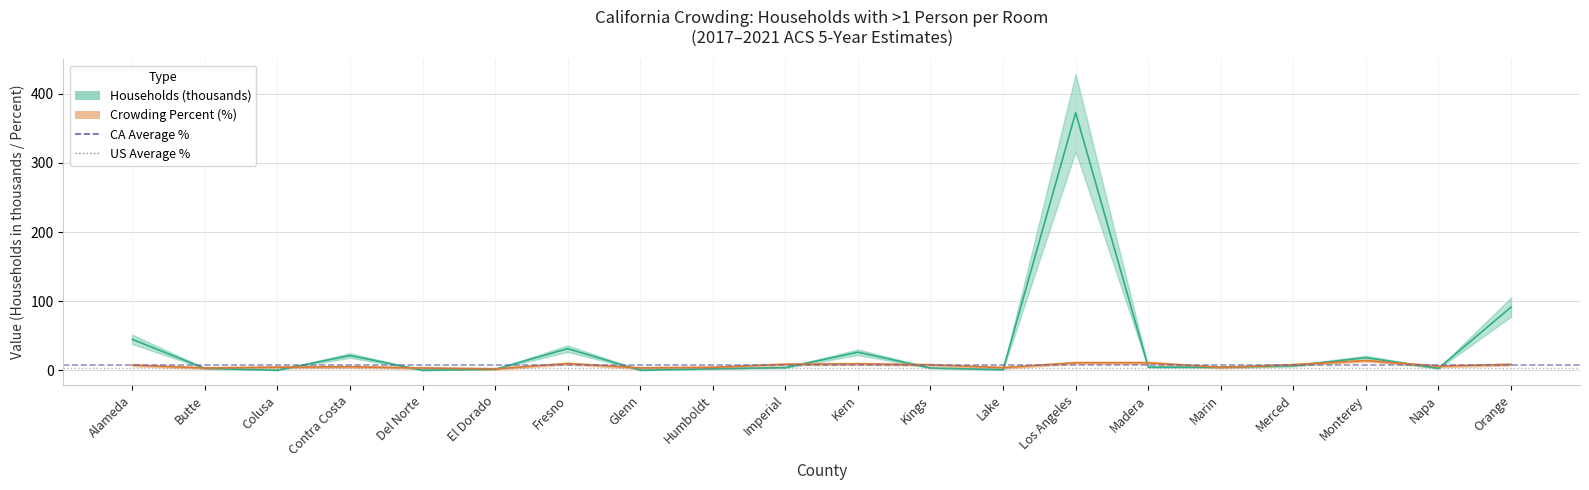

What is the difference between the maximum and minimum values in the households series?

372.1